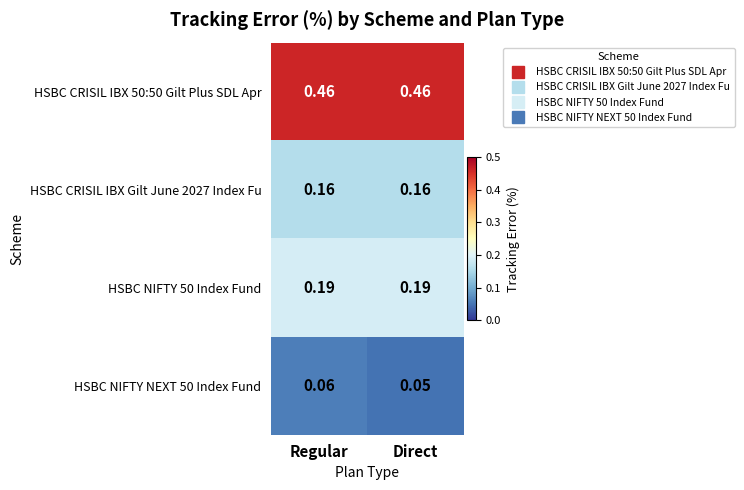

Is the value of HSBC NIFTY NEXT 50 Index Fund at Regular greater than the value of HSBC CRISIL IBX Gilt June 2027 Index Fu at Regular?

No